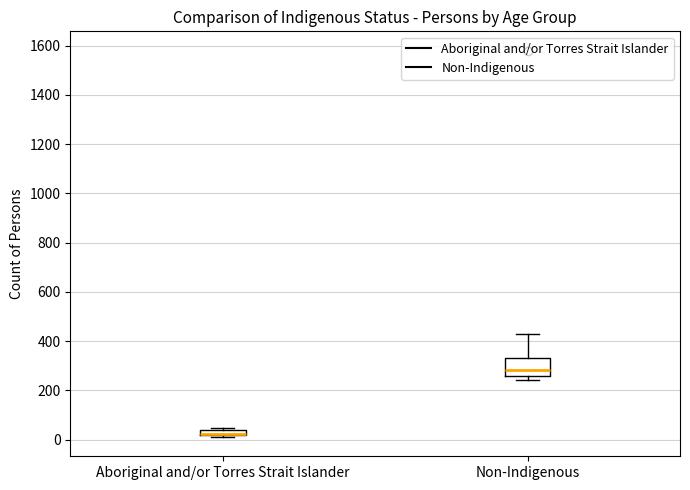

Which box is the tallest, from its lower edge to its upper edge?

Non-Indigenous